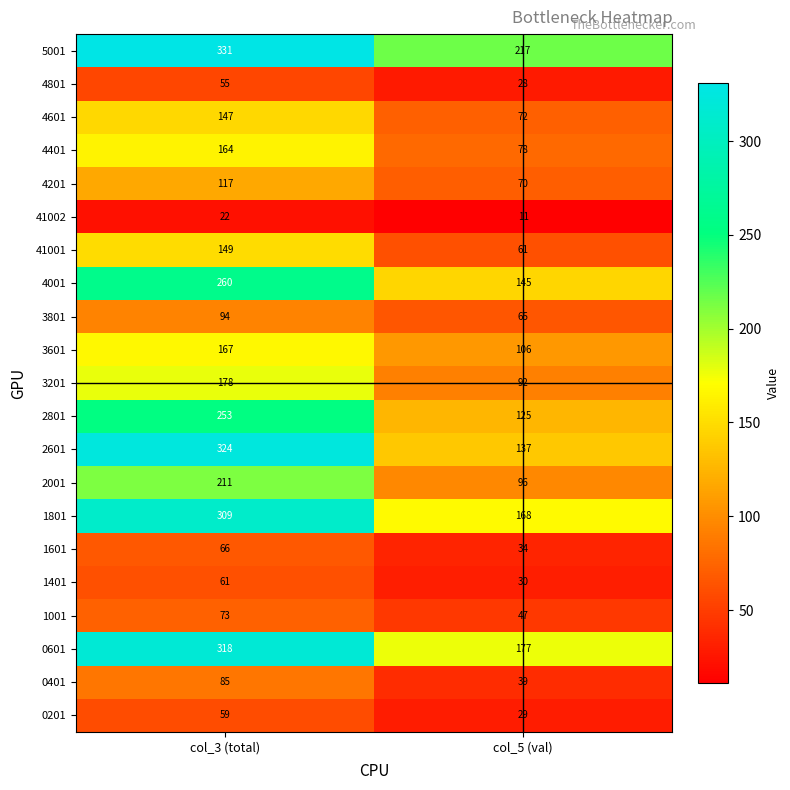

What value does the 2601 series have at col_5 (val)?

137